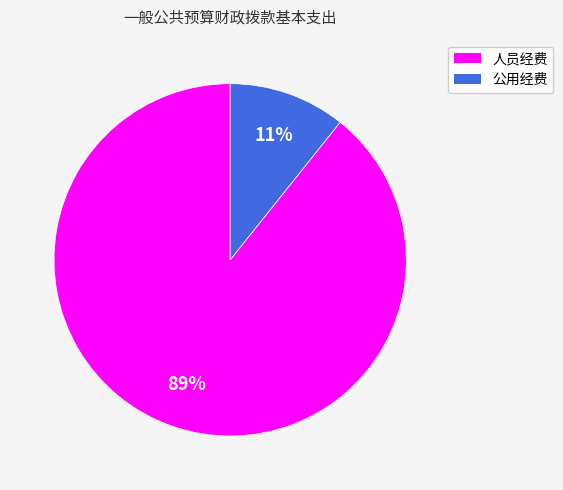

The 人员经费 slice represents 77% of the pie. True or false?

False